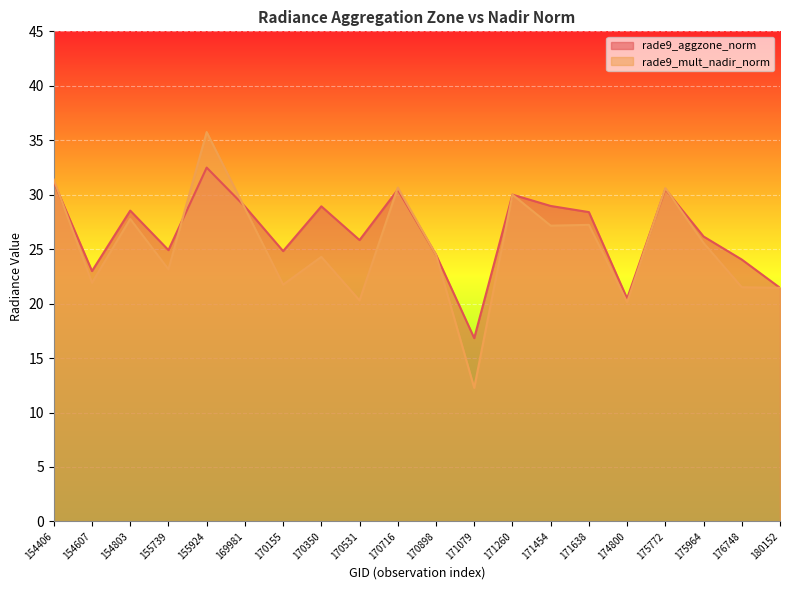

True or false: rade9_aggzone_norm and rade9_mult_nadir_norm intersect in this chart.

True